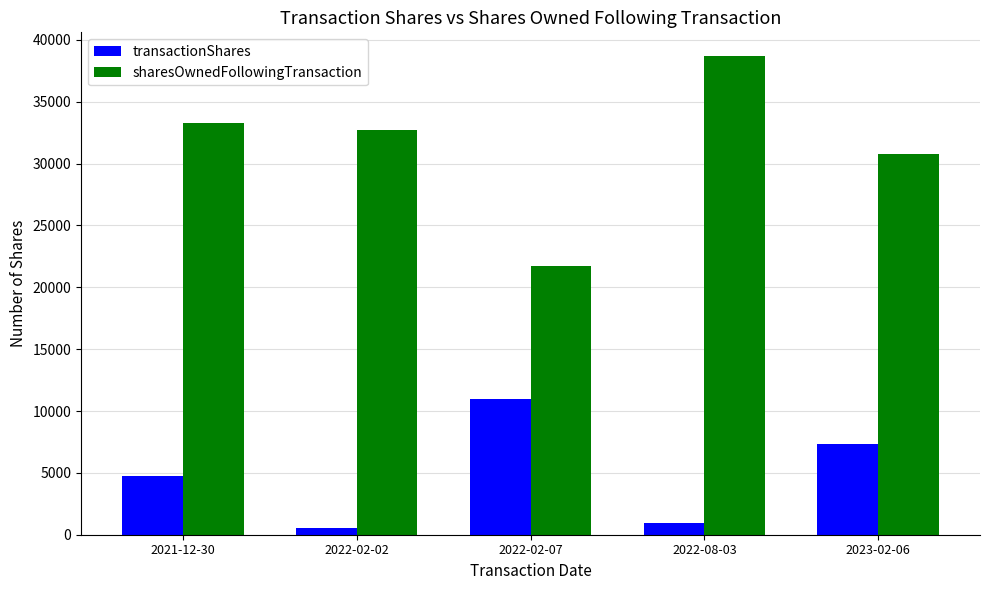

How many distinct data groups are displayed?

2